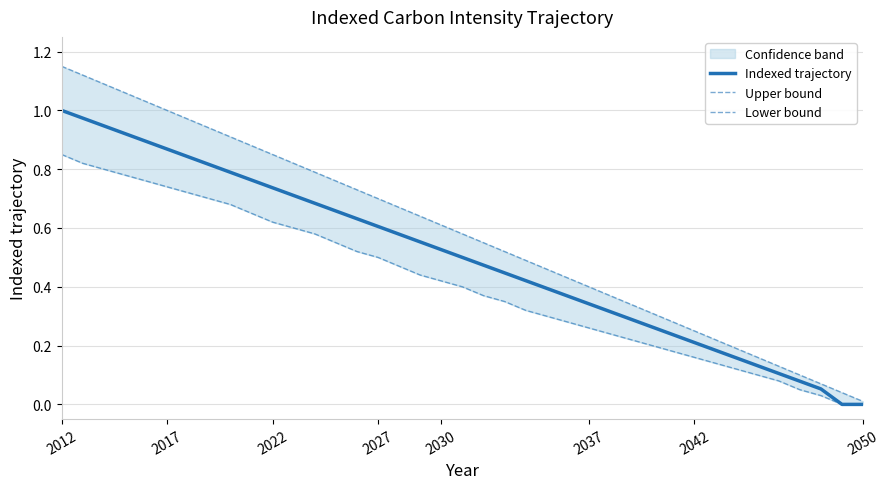

Which has a higher value, 36 or 32?

32